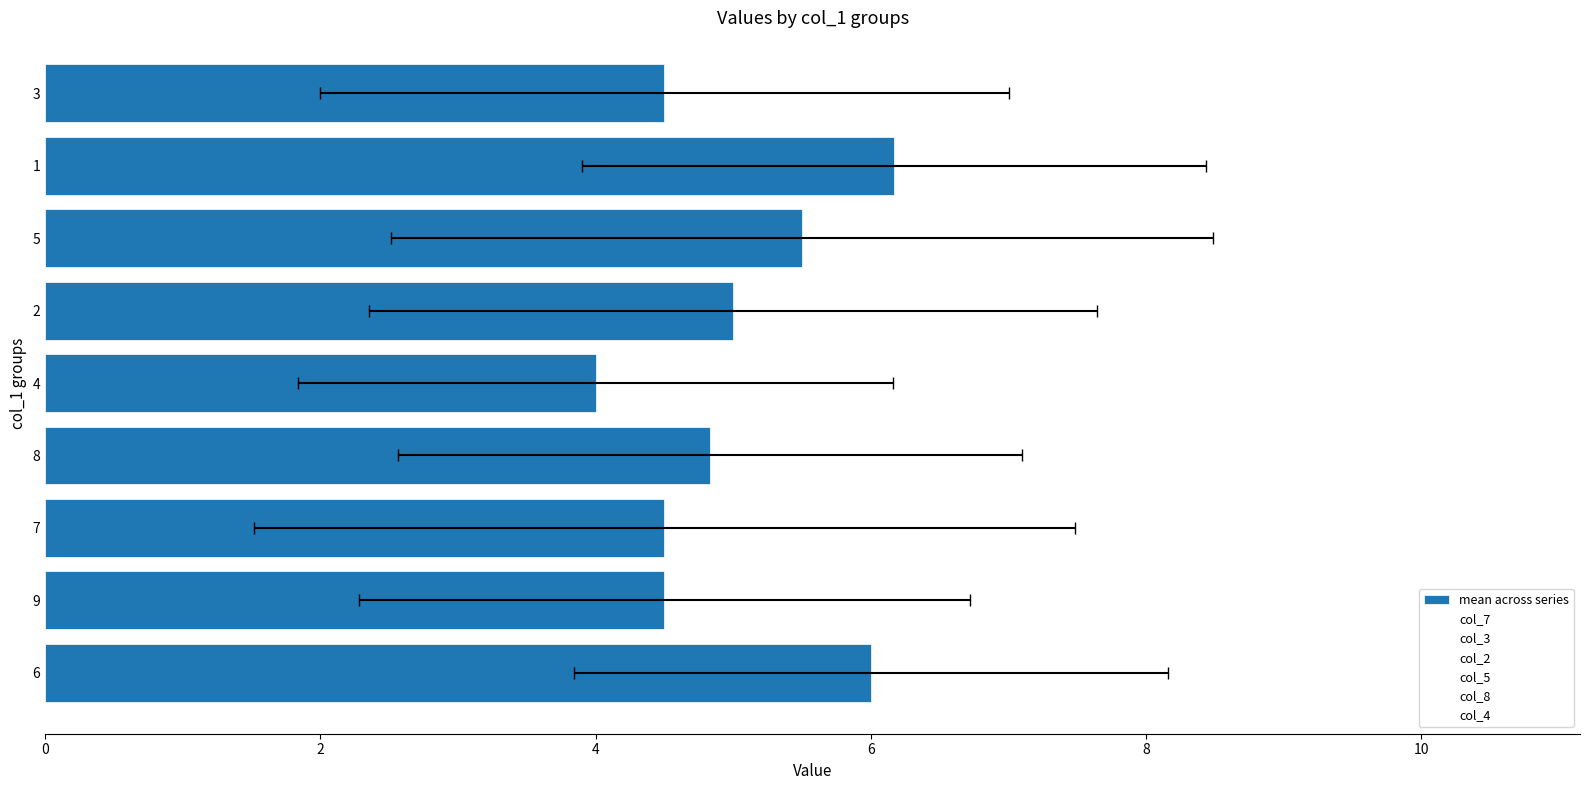

What is the approximate value of col_2 at 1?

7